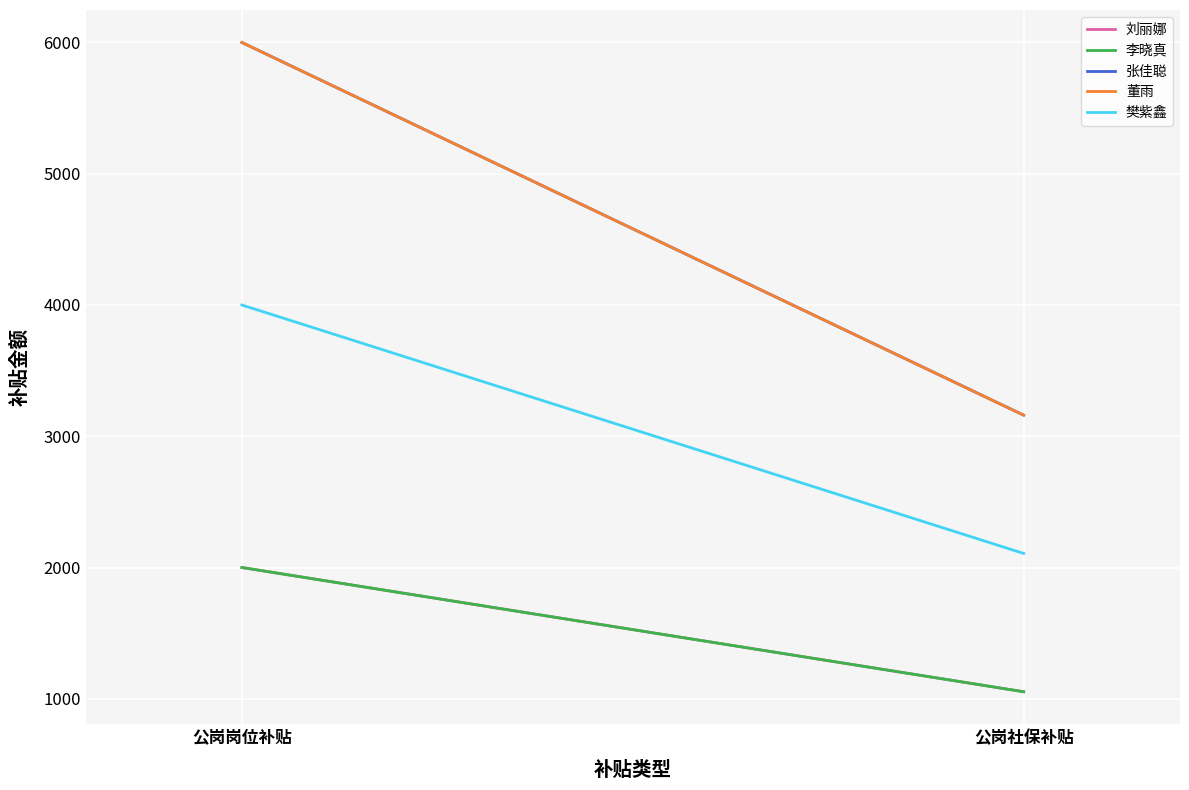

What is the difference between the 樊紫鑫 values at 公岗岗位补贴 and 公岗社保补贴?

1892.9